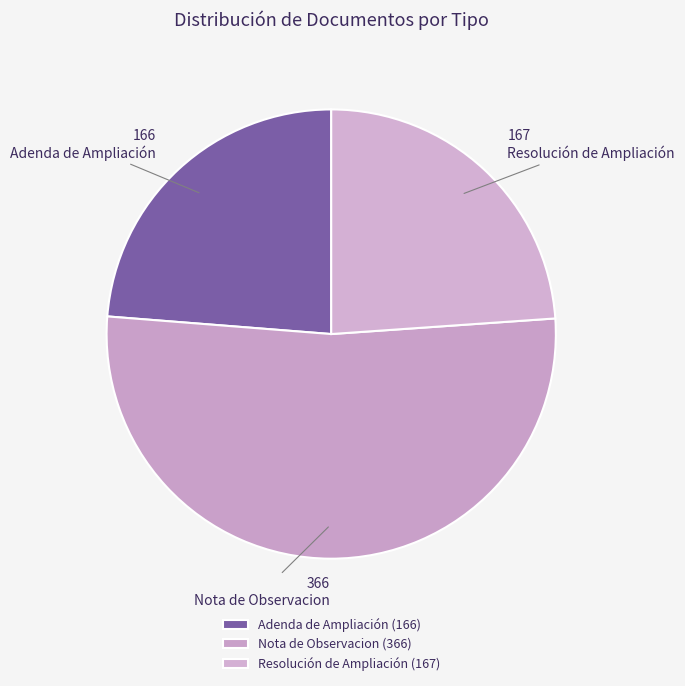

Combined, what portion of the pie is Nota de Observacion and Adenda de Ampliación?

76.1%